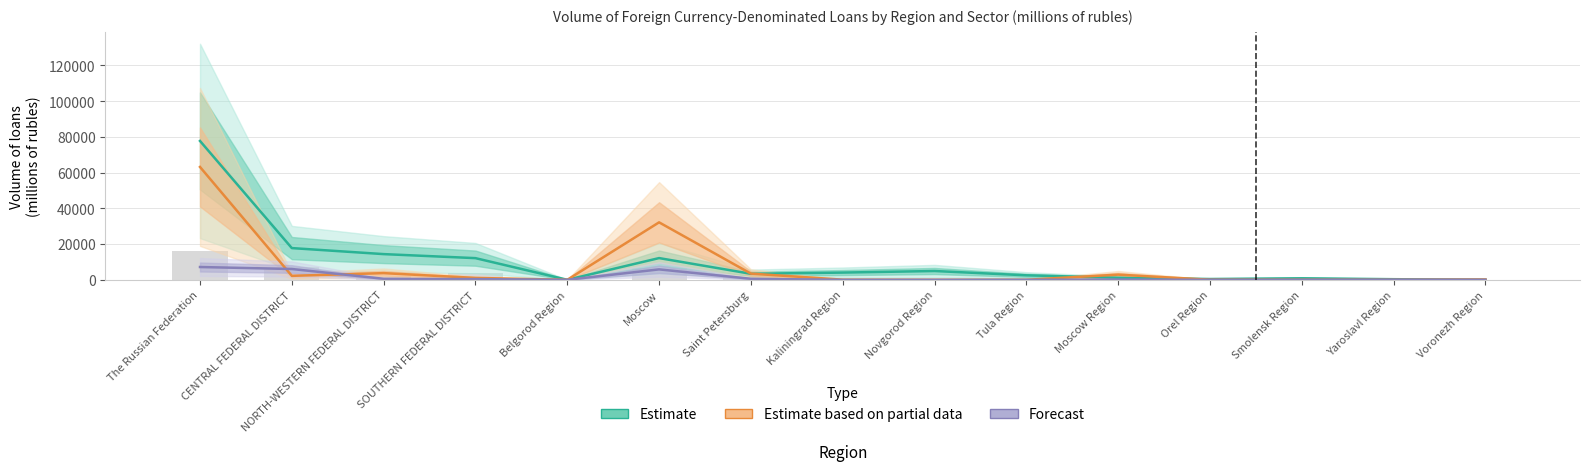

How many data points does each series have?

15